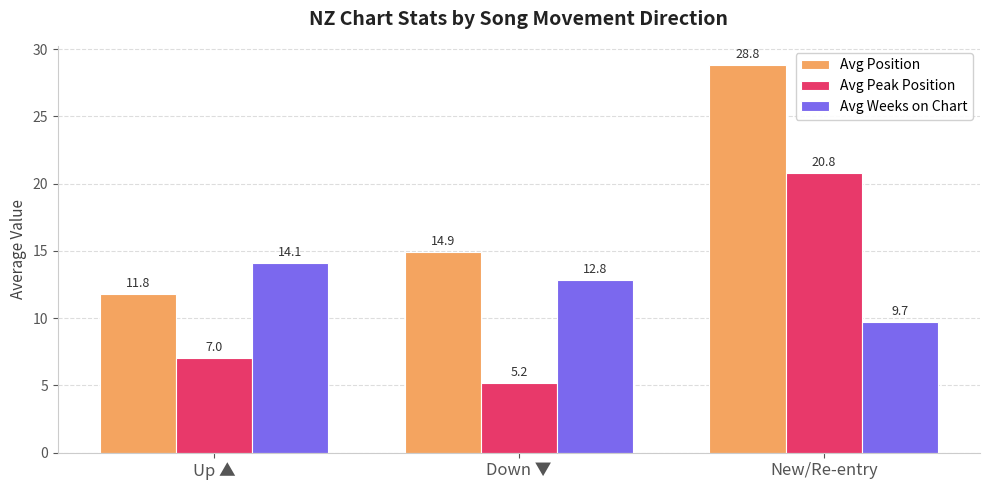

Which series has the largest total across all categories?

Avg Position